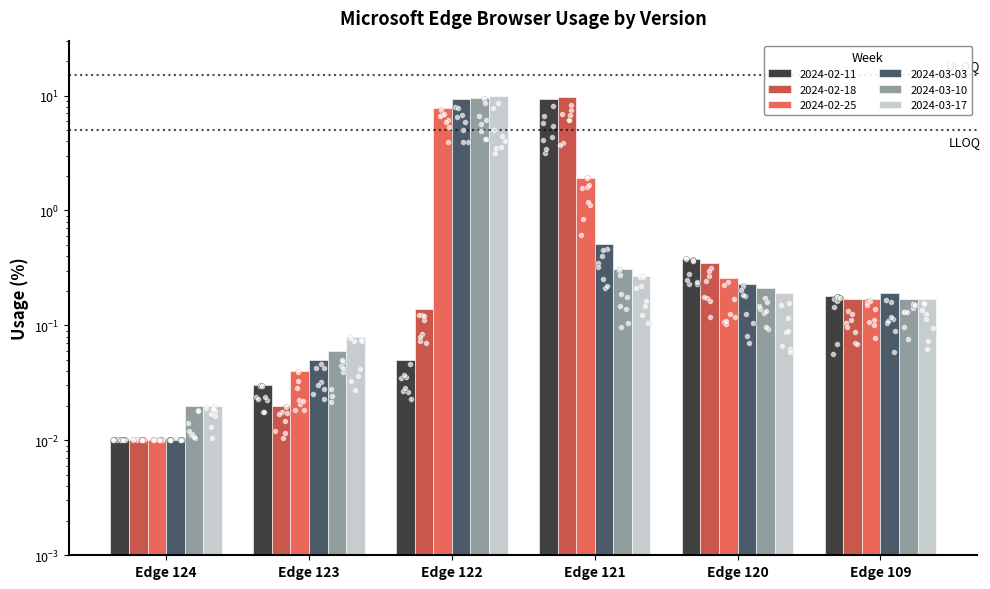

What is the total value across all series at Edge 109?

1.1